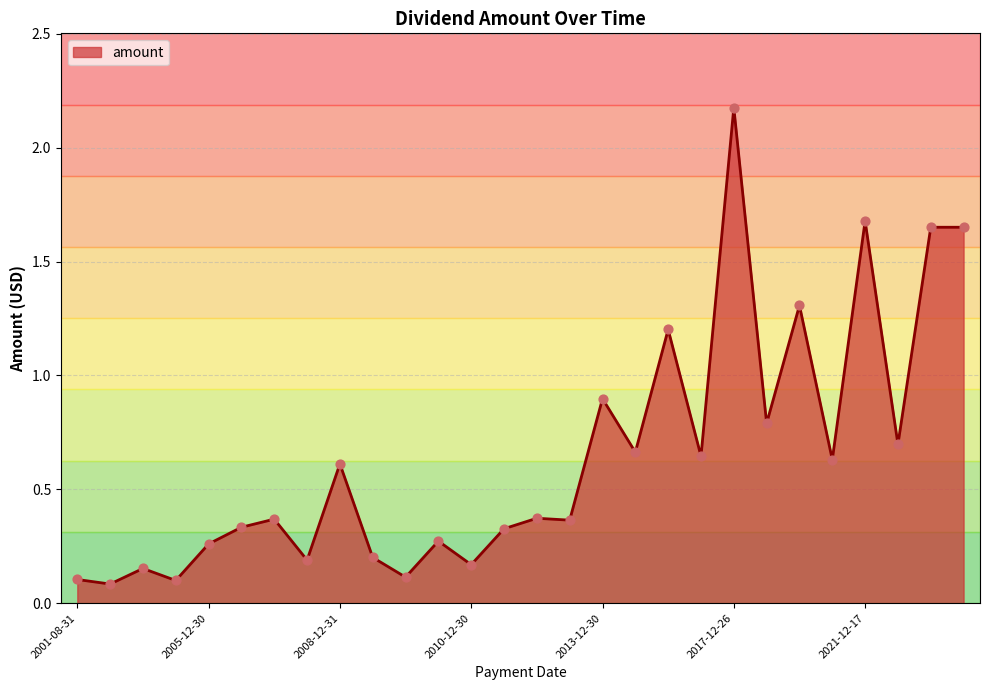

What is the greatest value displayed?

2.2